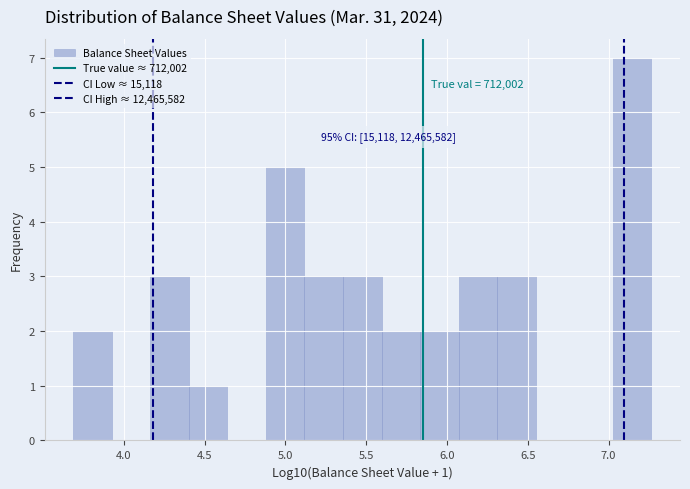

Over which range of the x-axis is the bar tallest?

7.00 to 7.25